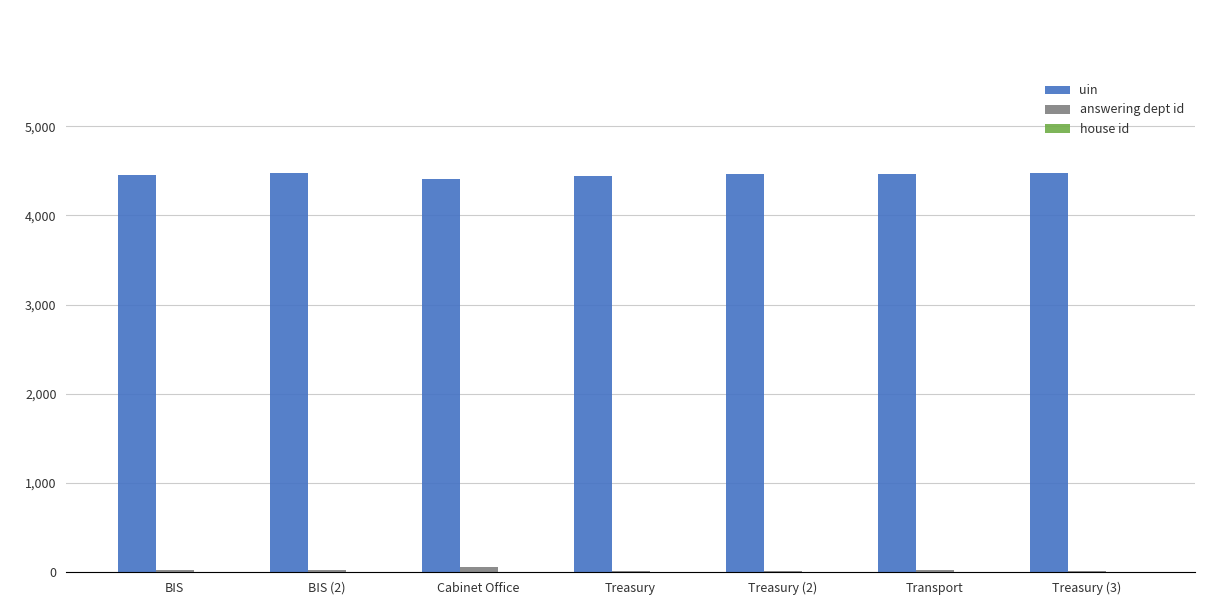

What is the total value across all series at BIS (2)?

4506